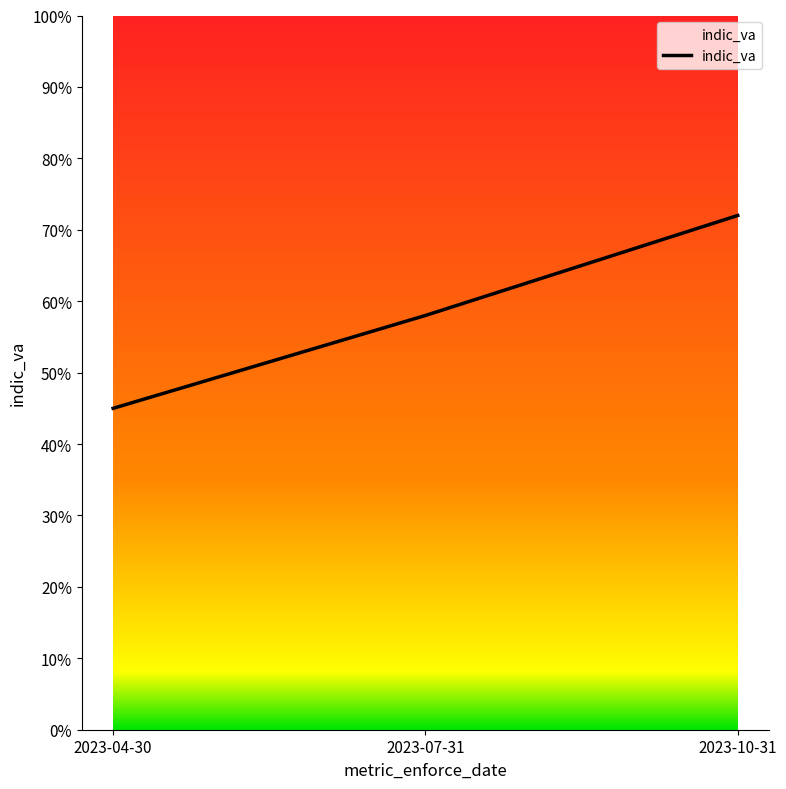

Where is the data nearest to the value 58?

2023-07-31